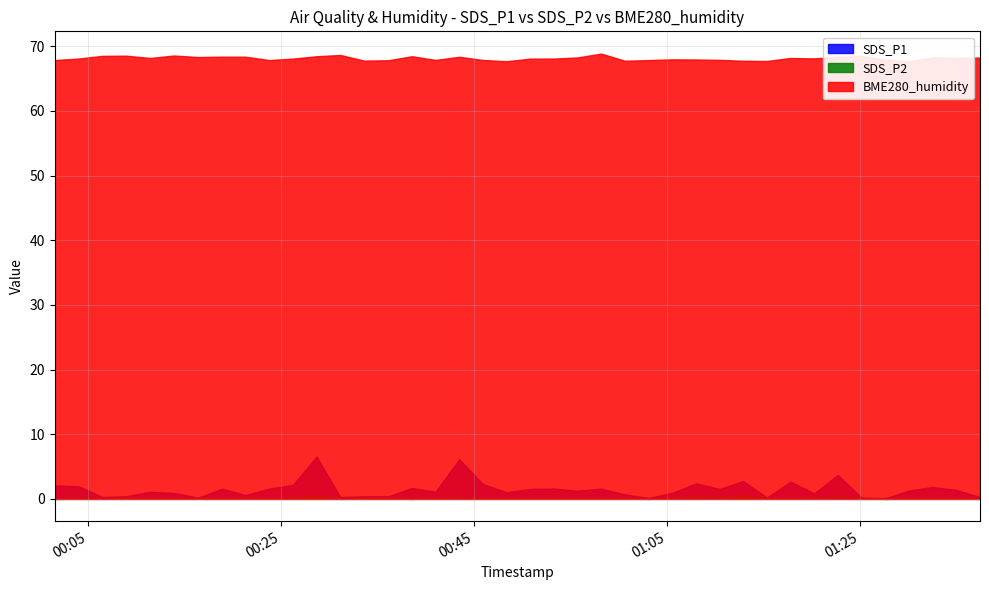

What is the value of the SDS_P2 point at the 21st from the left?

0.1